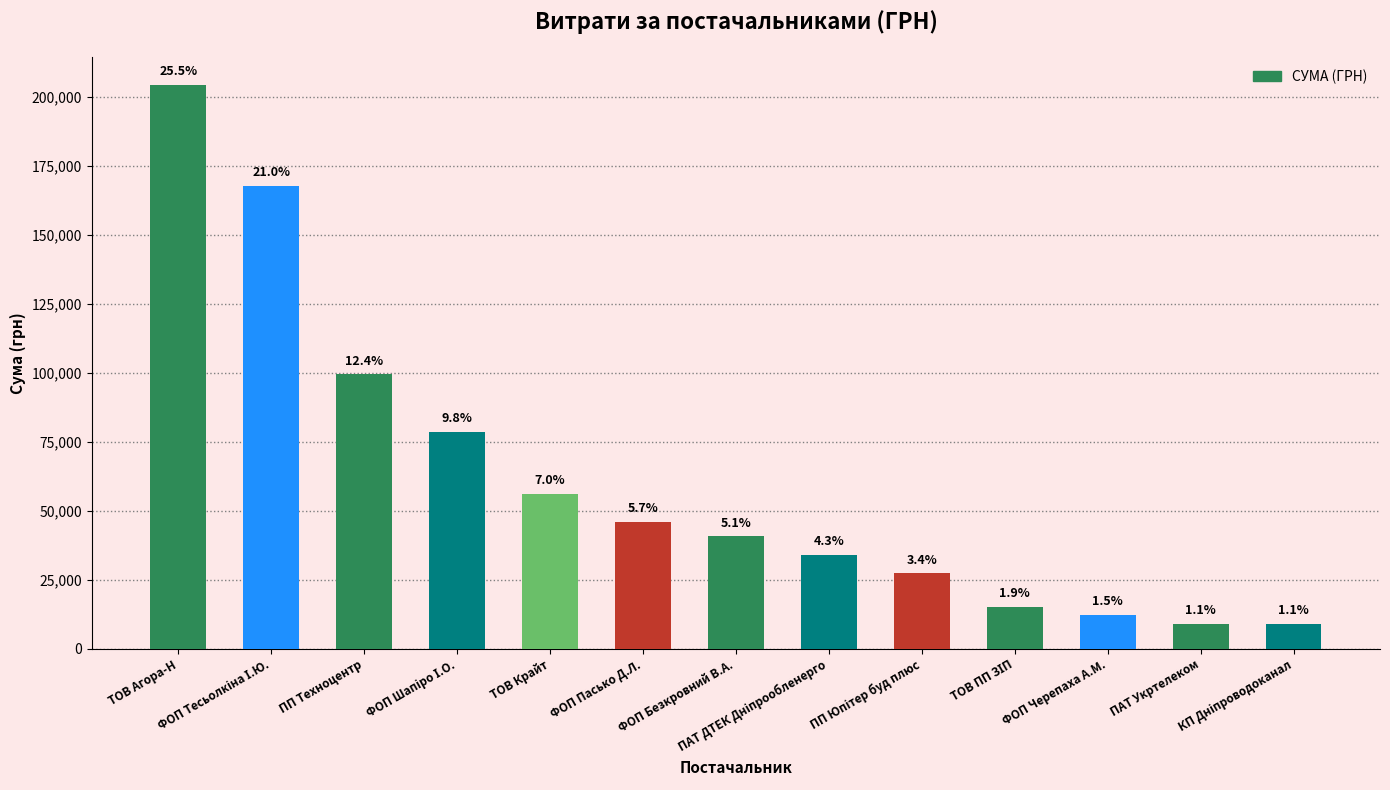

What is the average value?

61595.9